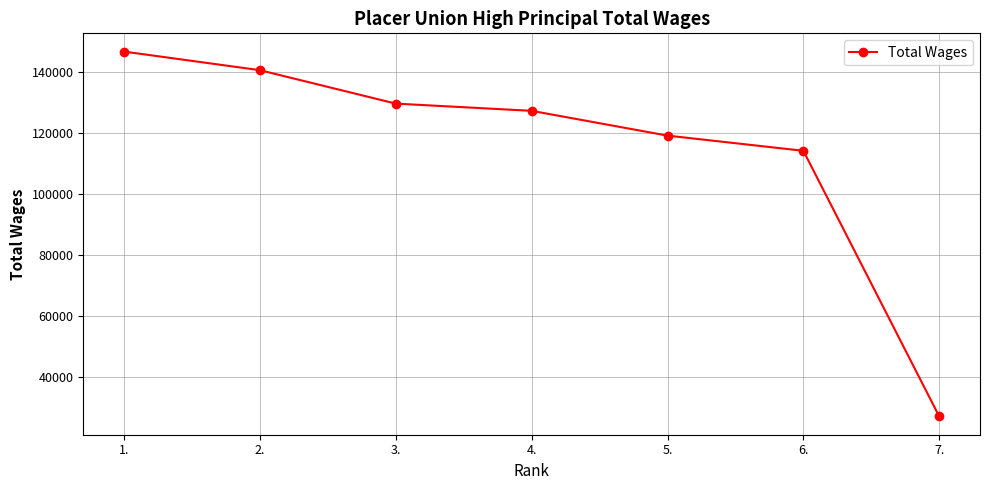

Reading left to right, transcribe all the data shown in this chart.

1.=146636	2.=140539	3.=129581	4.=127213	5.=119090	6.=114113	7.=27027